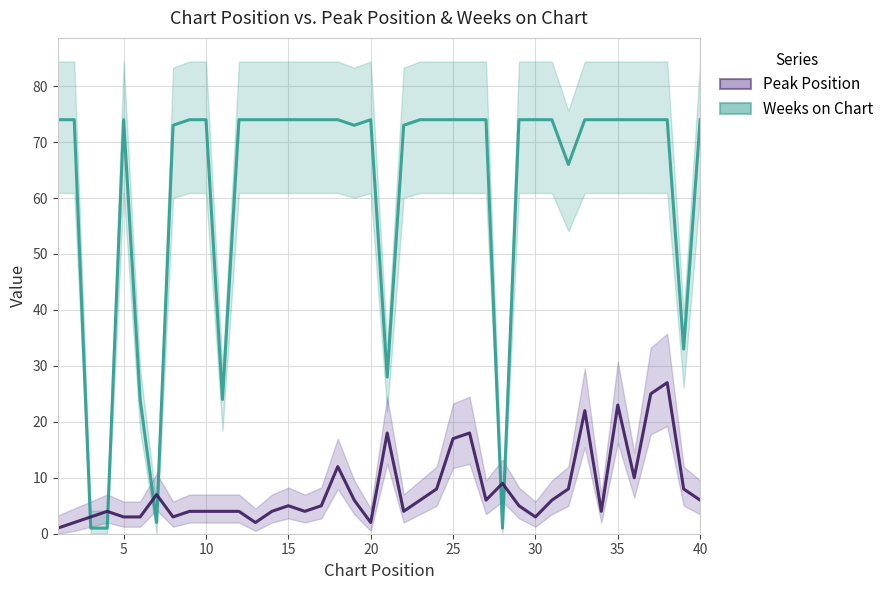

Is this an area chart (filled region under the line)?

No